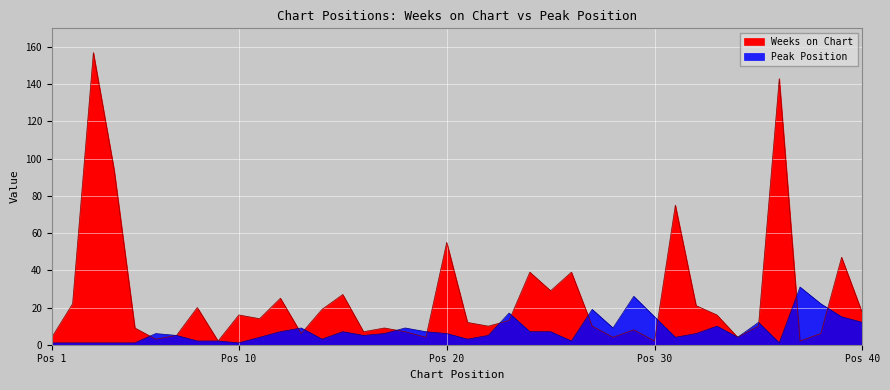

What is the average value of the Weeks on Chart series?

25